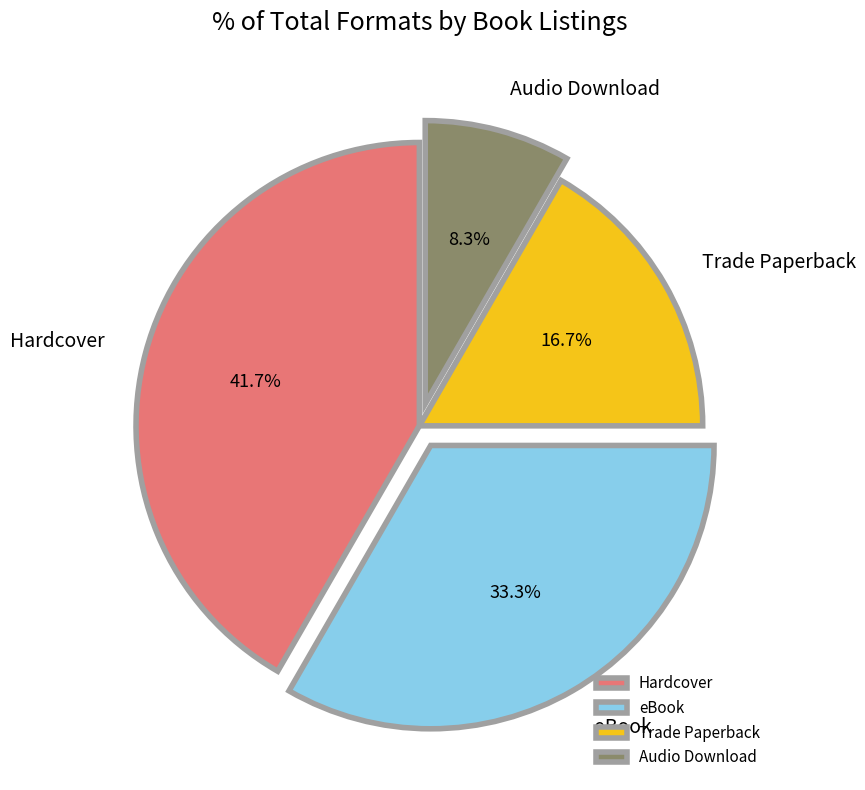

To the nearest percent, what percentage of the pie is Trade Paperback?

17%